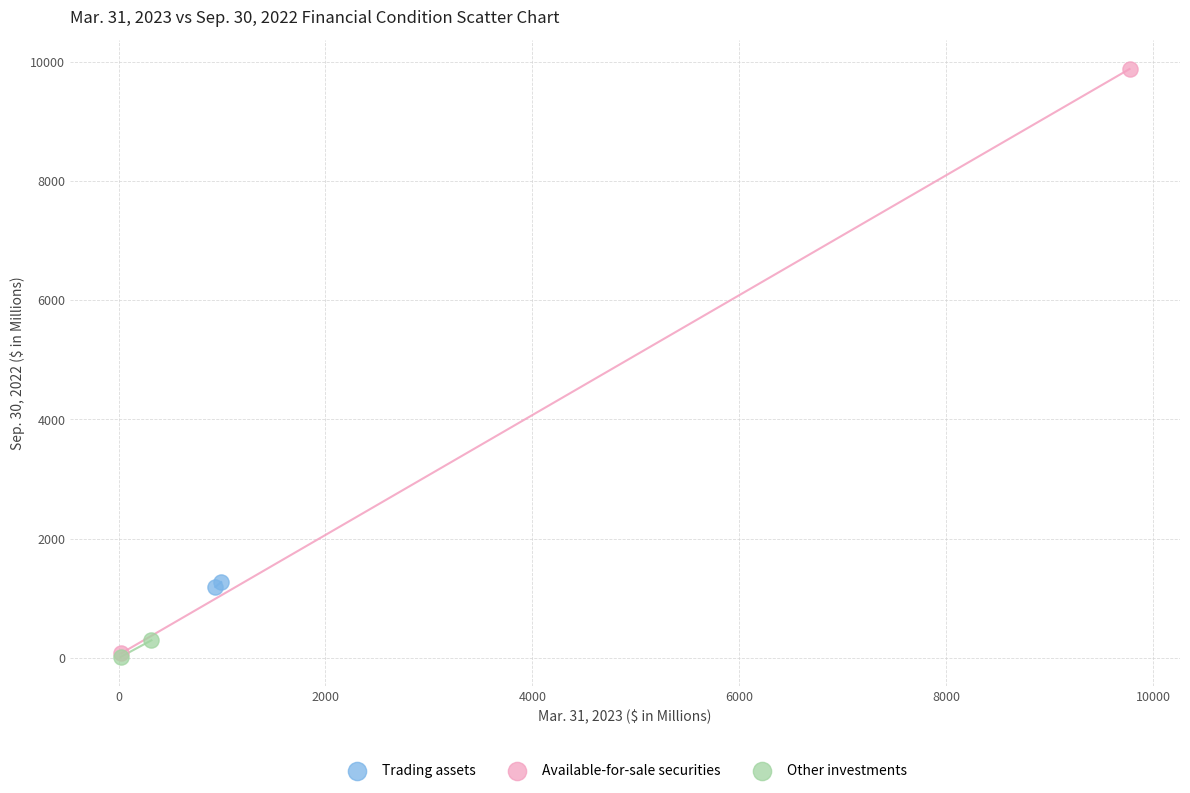

What are all the series names shown in the legend?

Trading assets, Available-for-sale securities, Other investments